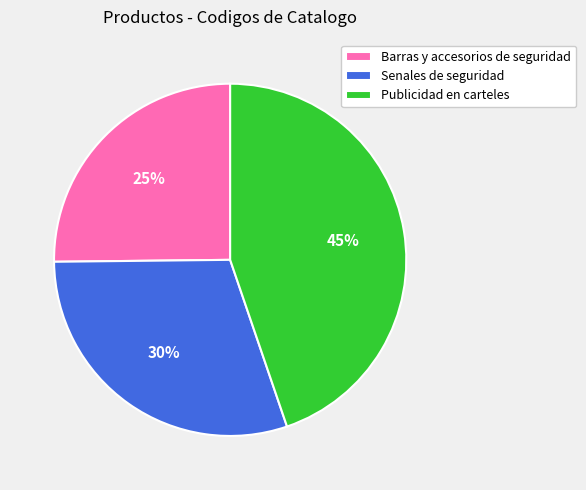

Count the number of slices in the pie.

3